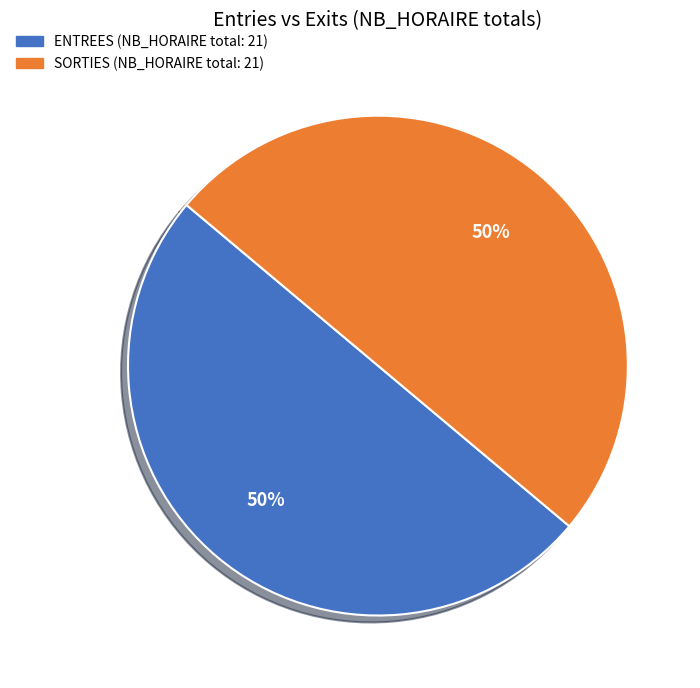

To the nearest percent, what is the average slice percentage?

50%